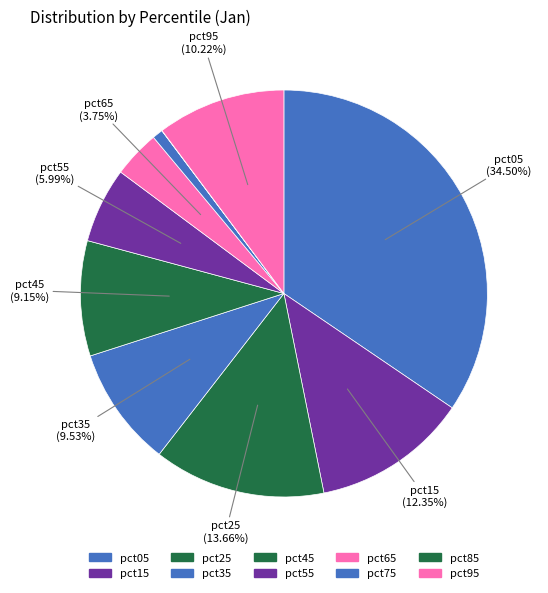

Is there any slice that represents more than half of the pie?

No